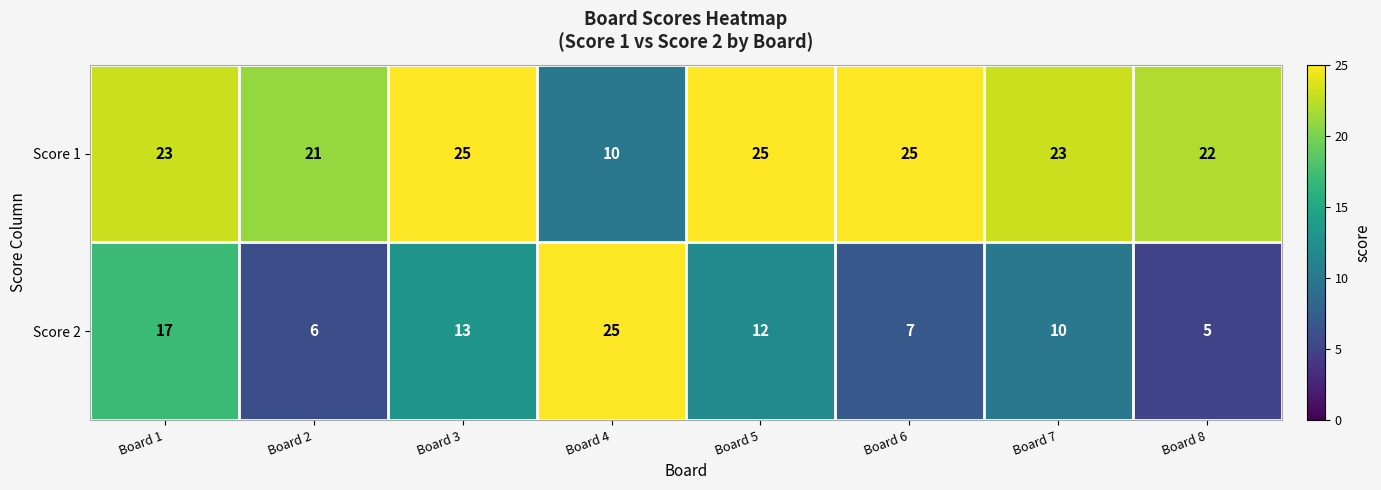

Where is Score 1 nearest to the value 17?

Board 2